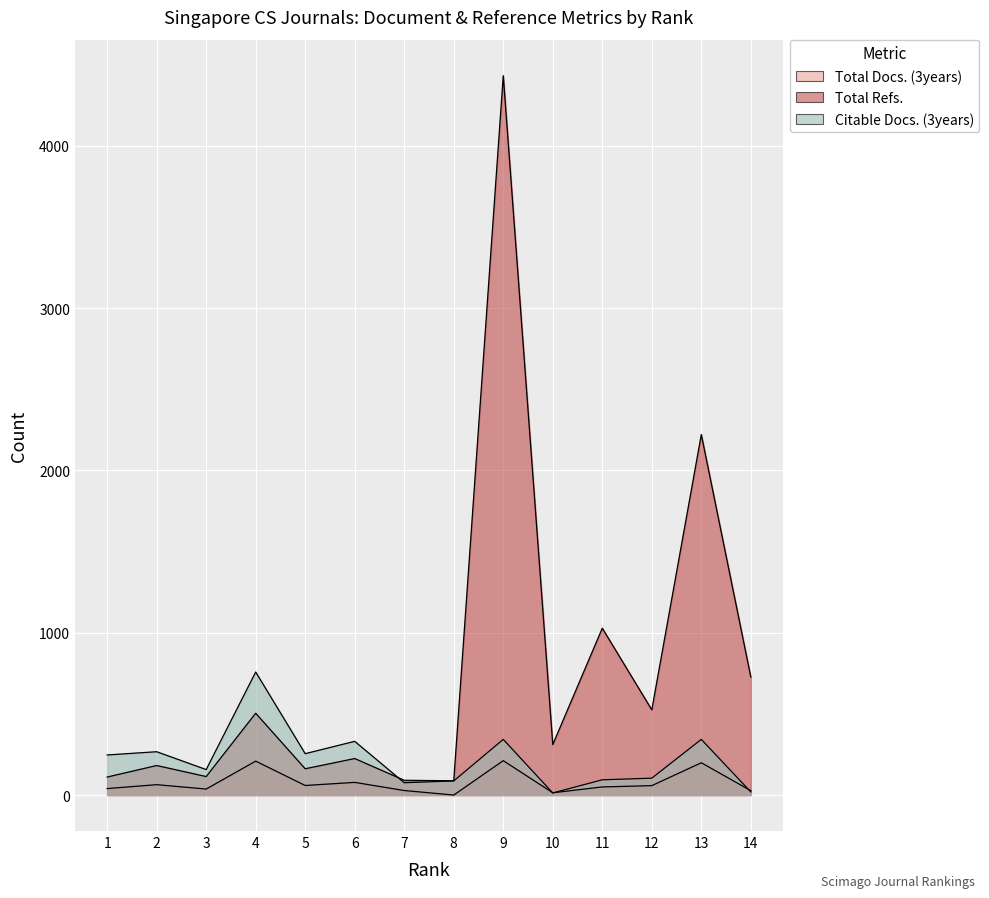

At which label is Citable Docs. (3years) closest to 385?

9